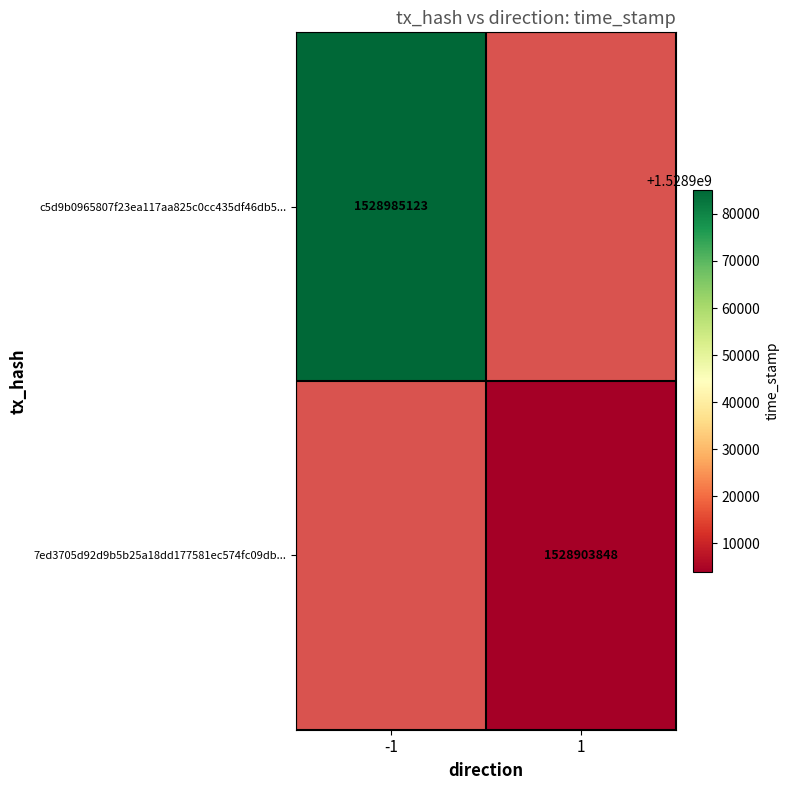

The 7ed3705d92d9b5b25a18dd177581ec574fc09db... series shows 2714502999.4 at 1. True or false?

False